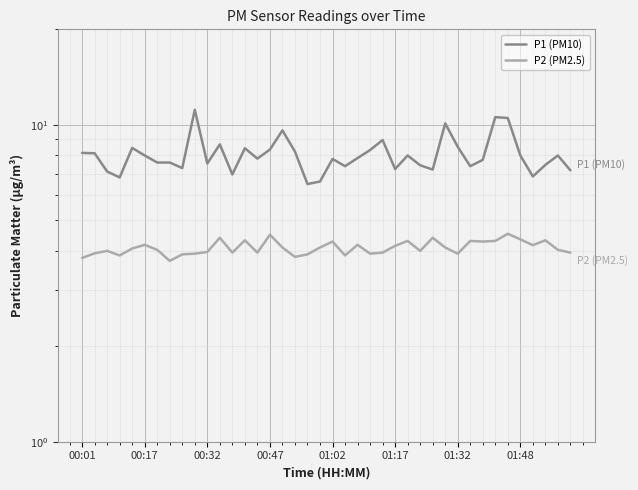

At how many categories does at least one series exceed 5?

40